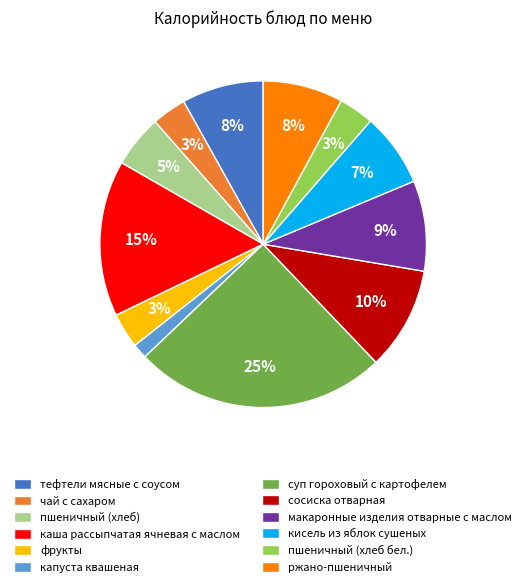

What is the ratio of the value at каша рассыпчатая ячневая с маслом to the value at ржано-пшеничный?

1.9